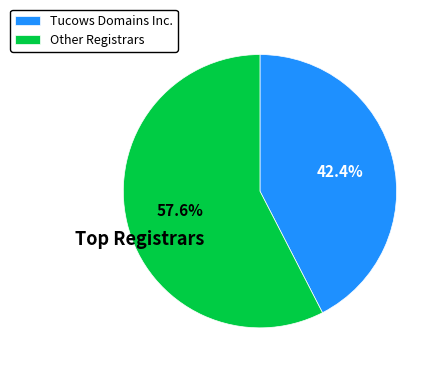

What is the total percentage of Tucows Domains Inc. and Other Registrars?

100.0%